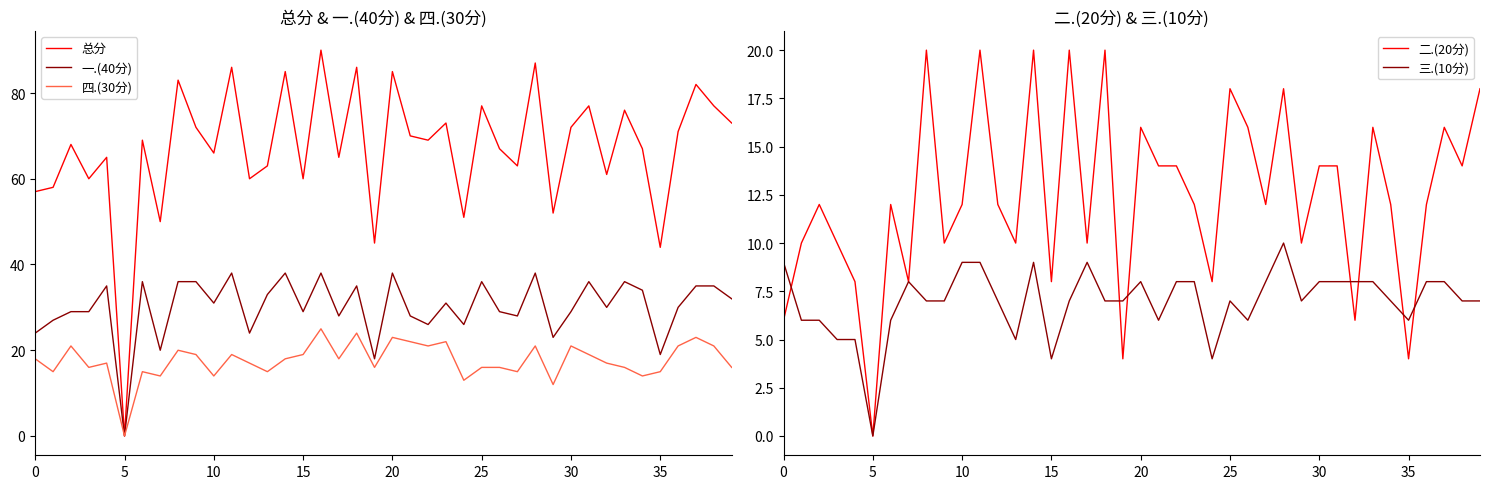

At which category is the sum across all series the highest?

16